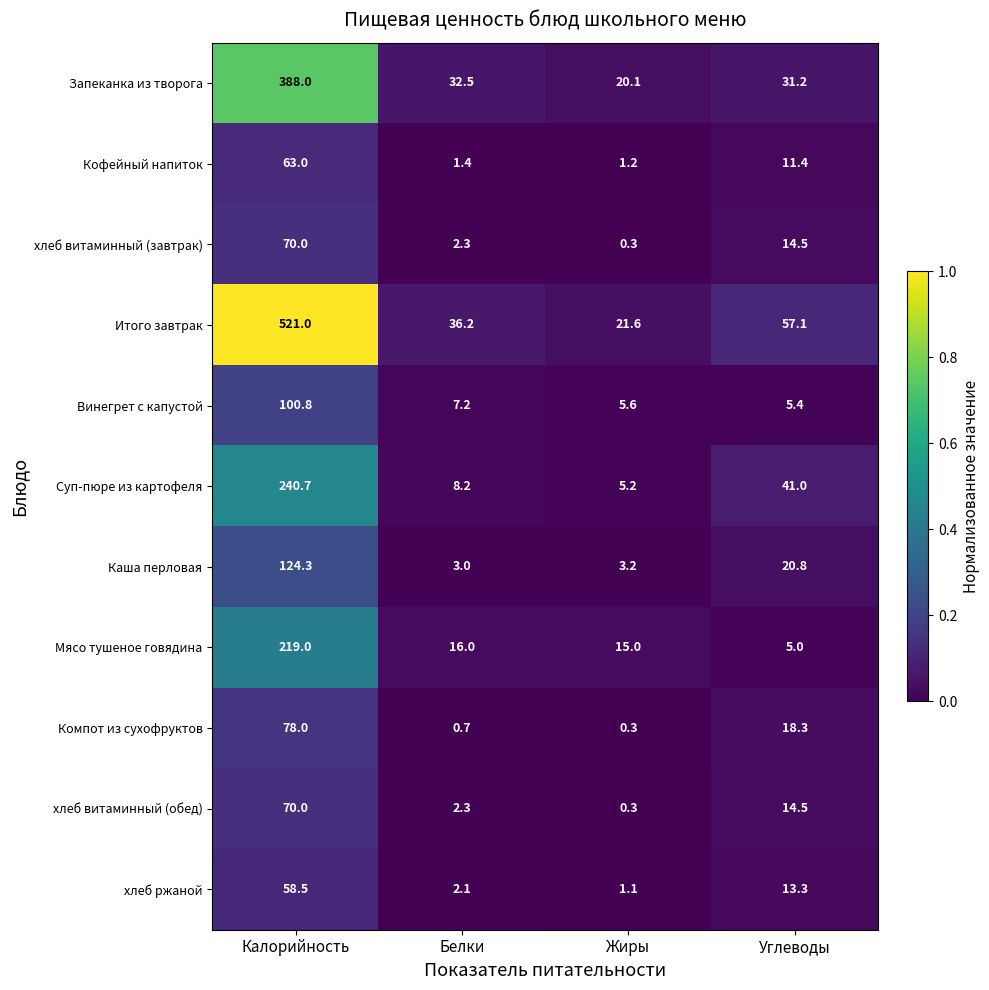

Between Белки and Углеводы, which series saw the biggest shift?

Суп-пюре из картофеля